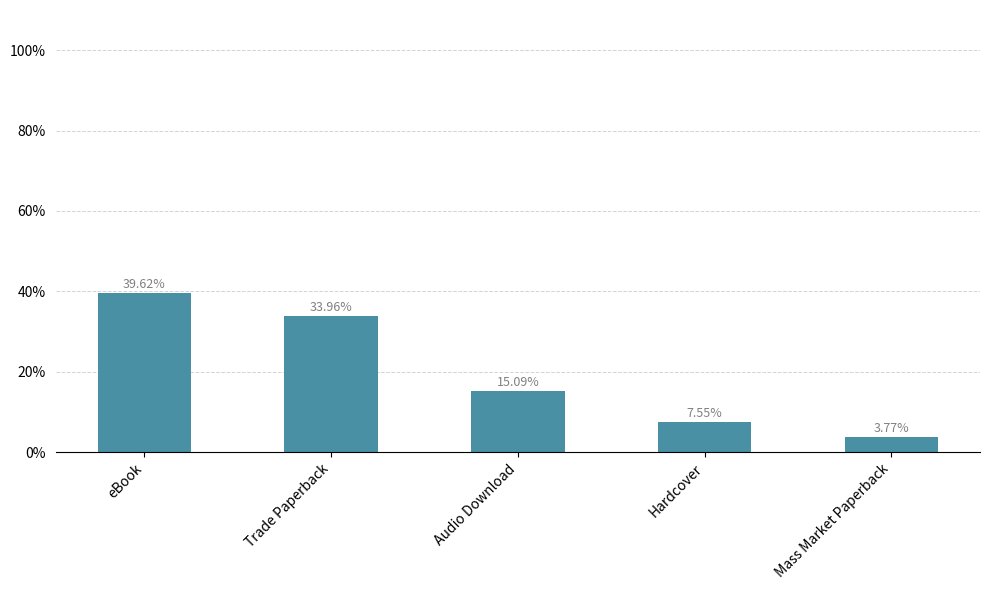

What is the sum of the values at Audio Download and eBook?

54.7